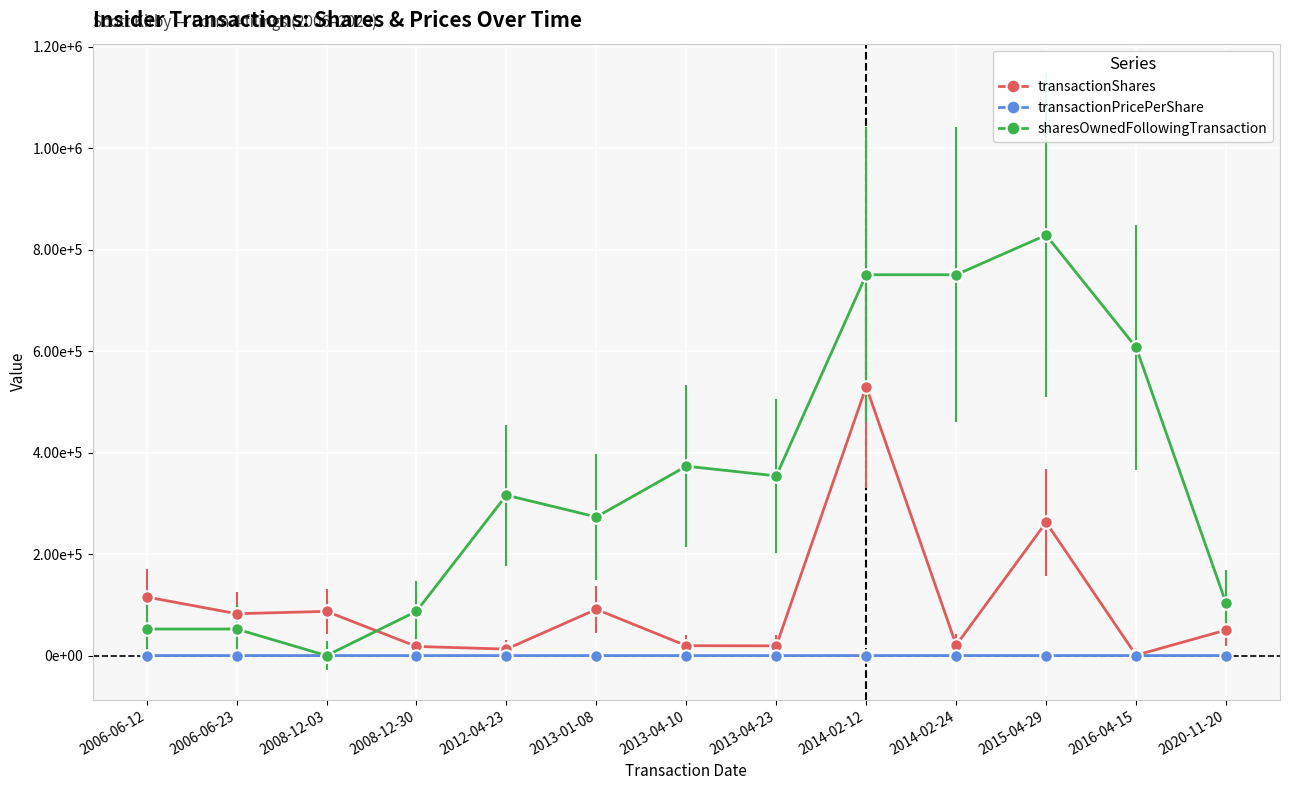

Which series has the largest total across all categories?

sharesOwnedFollowingTransaction